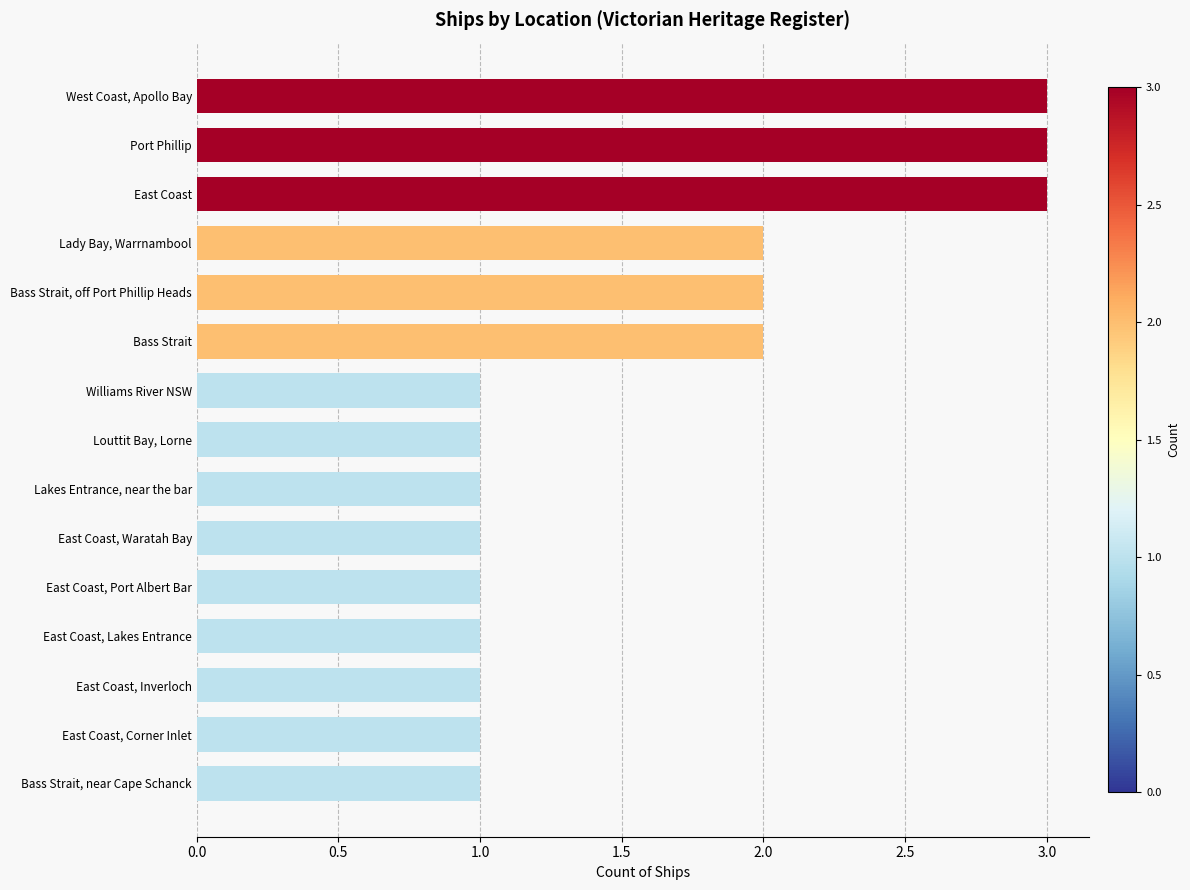

Which has a higher value, Lady Bay, Warrnambool or East Coast, Lakes Entrance?

Lady Bay, Warrnambool